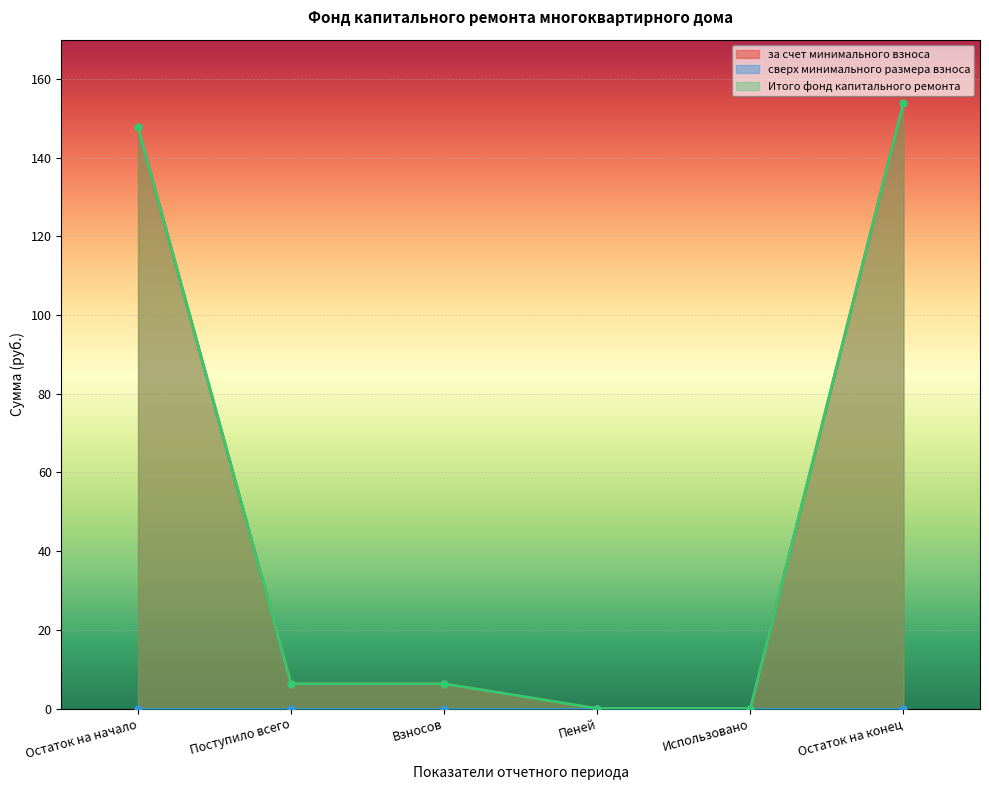

Is the value of за счет минимального взноса at Пеней greater than the value of Итого фонд капитального ремонта at Взносов?

No